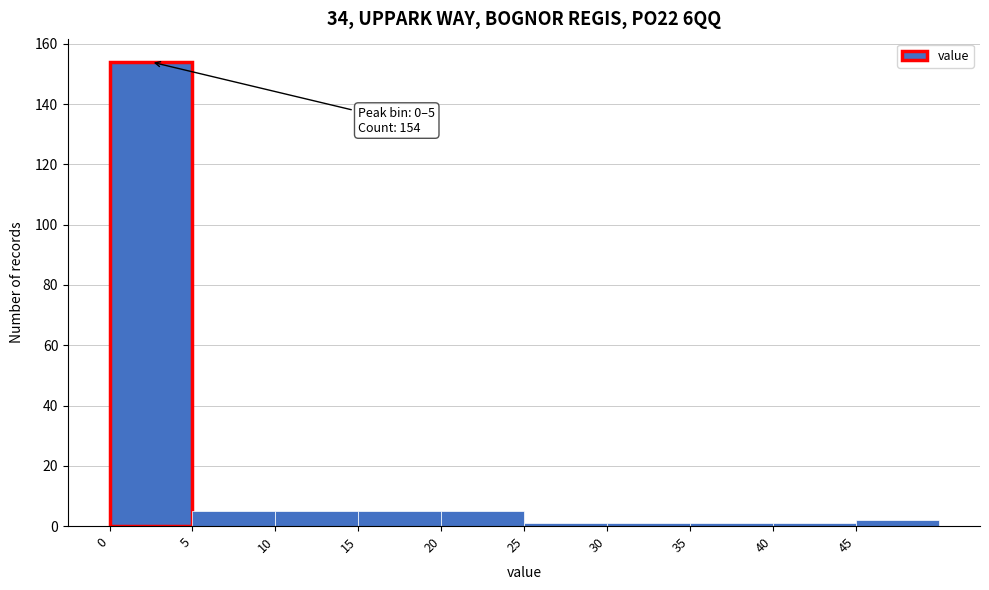

Which range on the x-axis has the tallest bar?

0 to 5